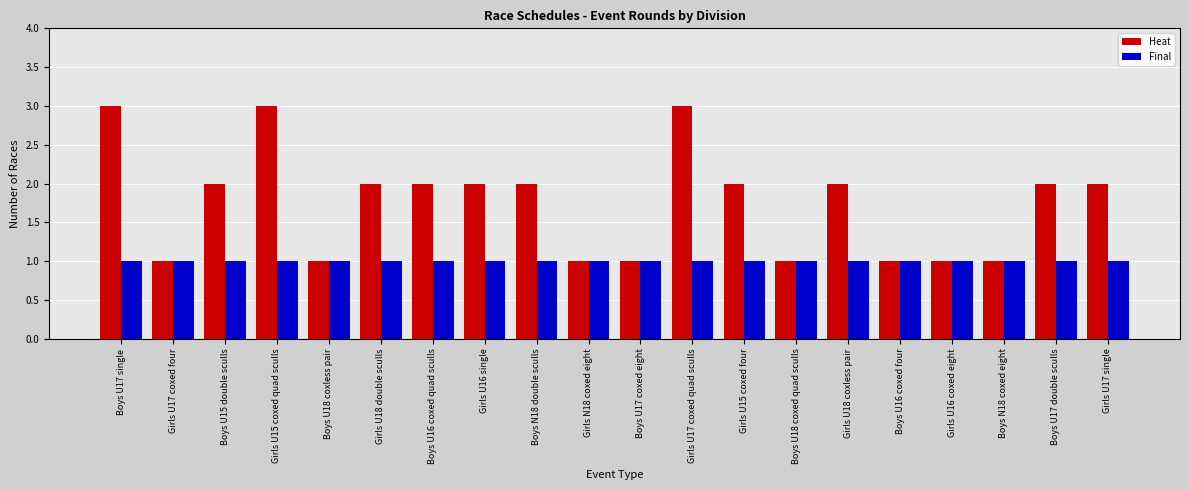

What is the sum of the Heat values at Boys U15 double sculls and Boys U17 single?

5